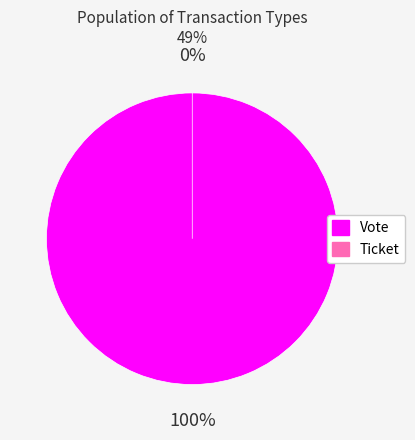

To the nearest percent, what is the combined percentage of Ticket and Vote?

100%